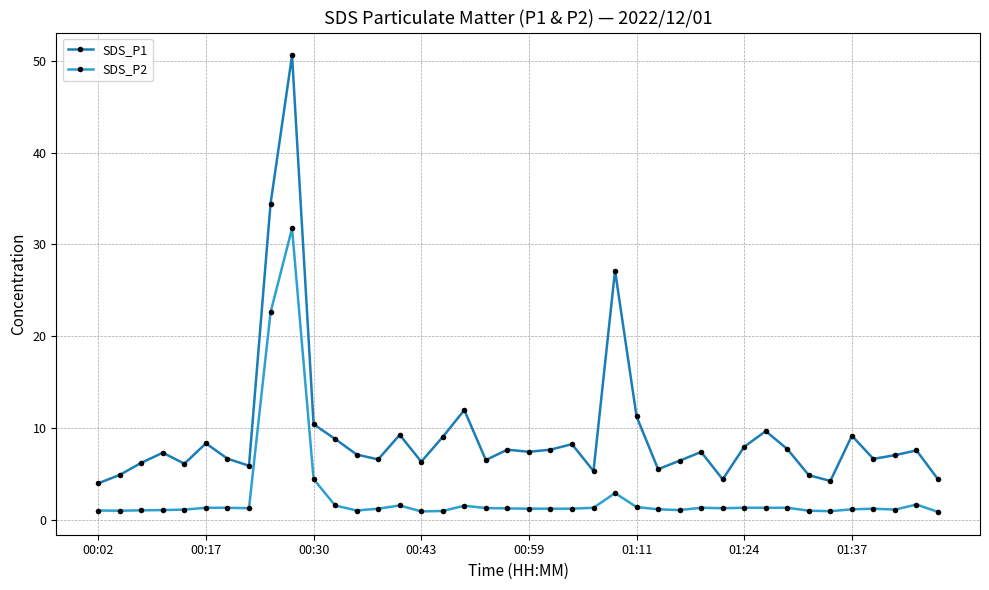

Which series has the largest total across all categories?

SDS_P1